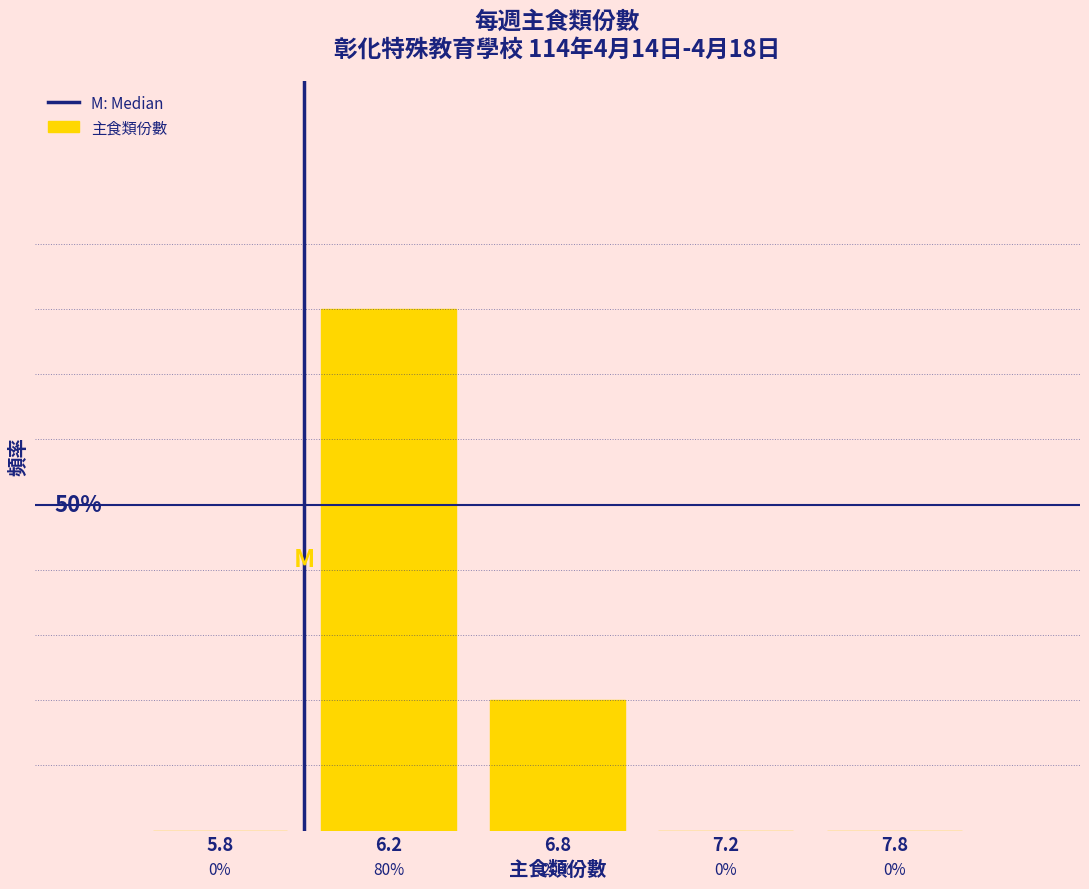

Are the bars horizontal?

No